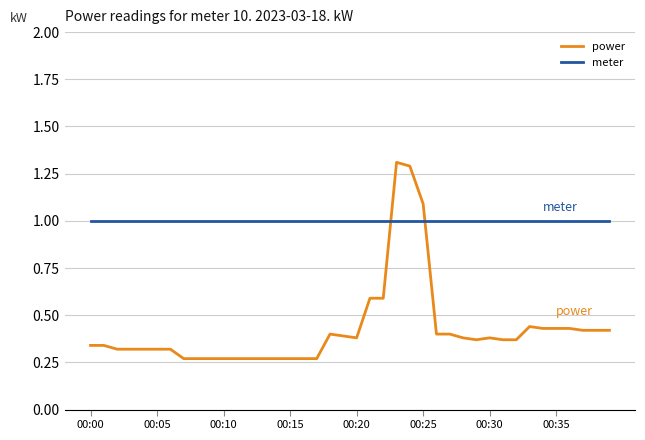

How many intersections are there between power and meter?

2